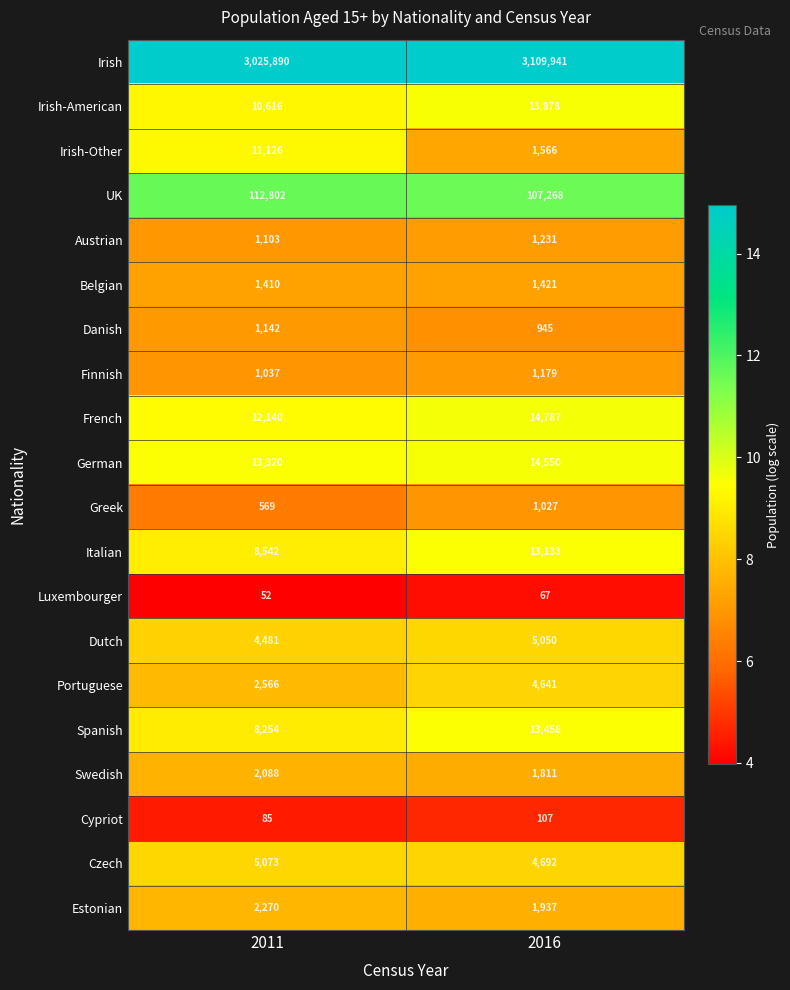

What is the smallest value displayed?

52